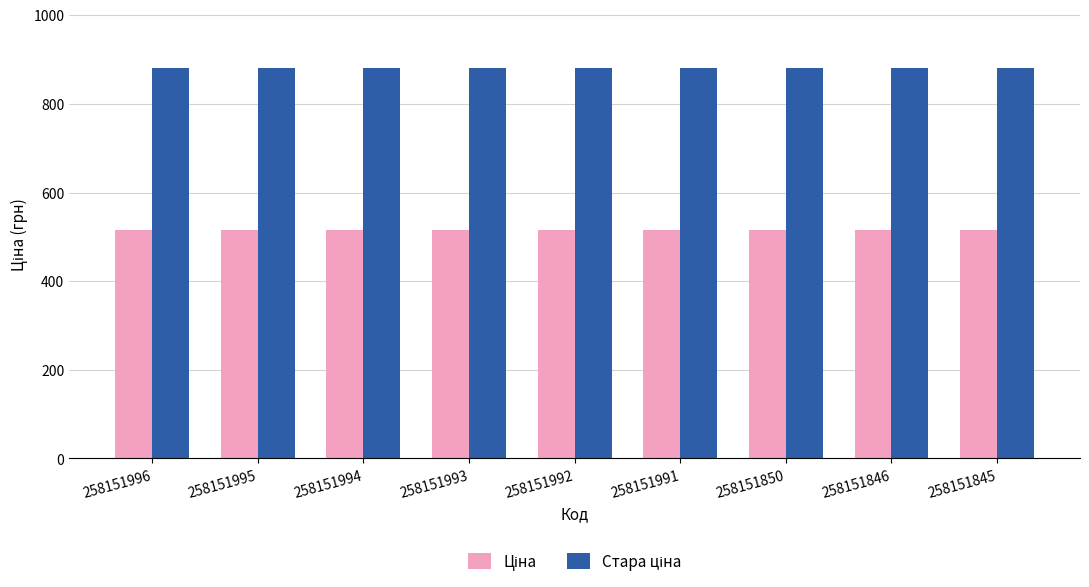

What is the spread (max minus min) of values at 258151845?

365.3